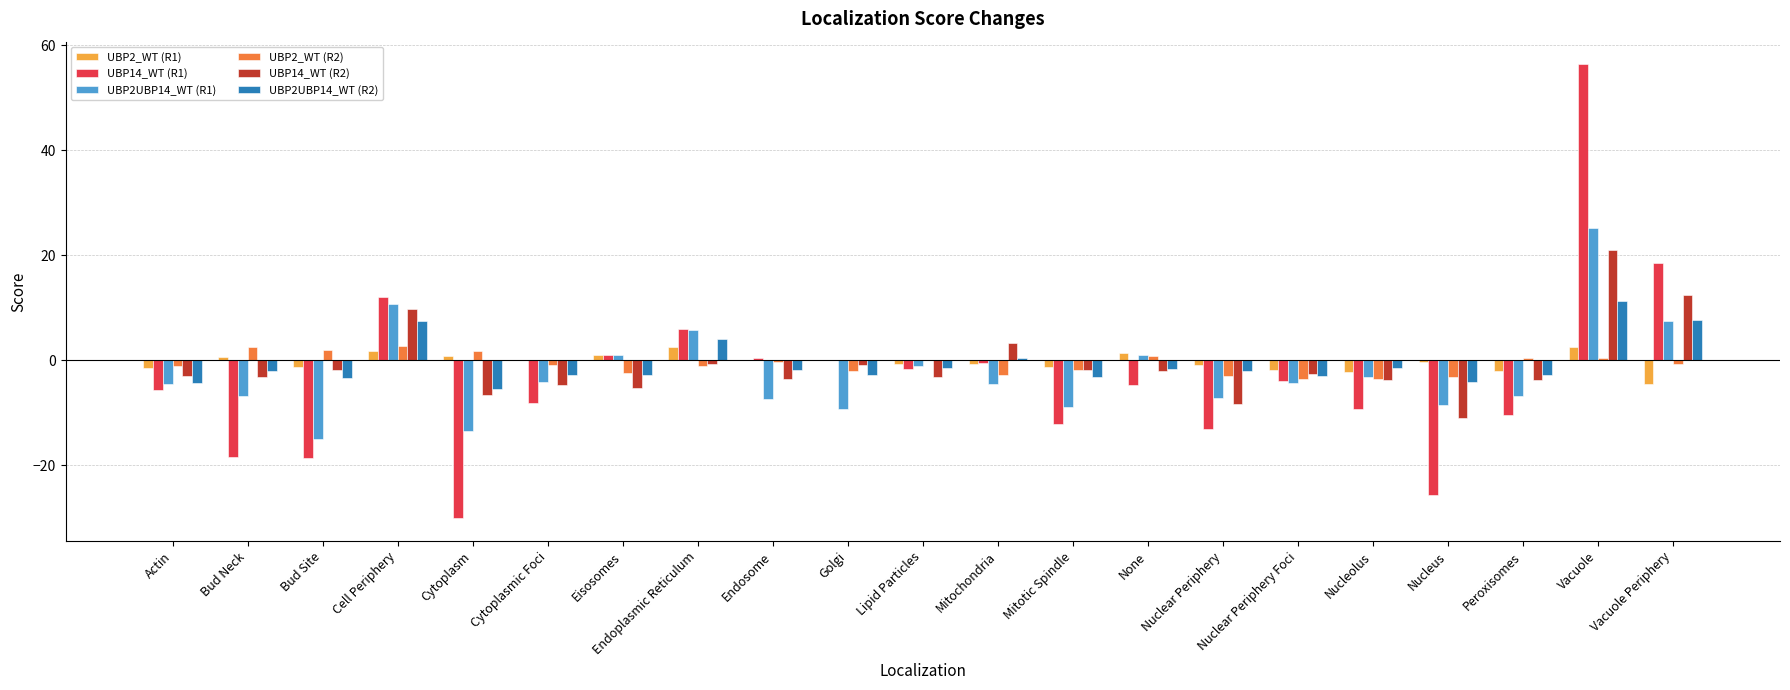

Count the number of data series in this chart.

6